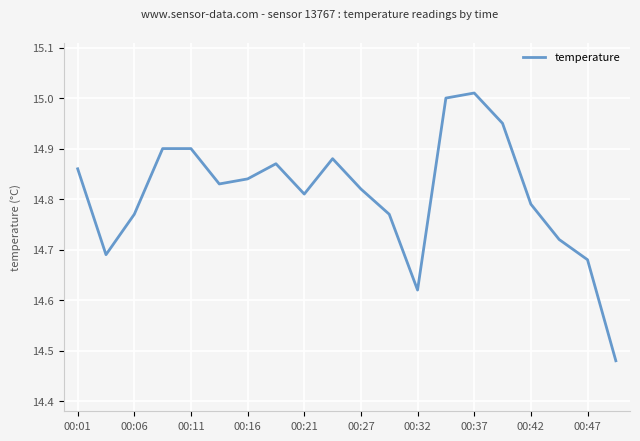

What is the difference between the maximum and minimum values?

0.5